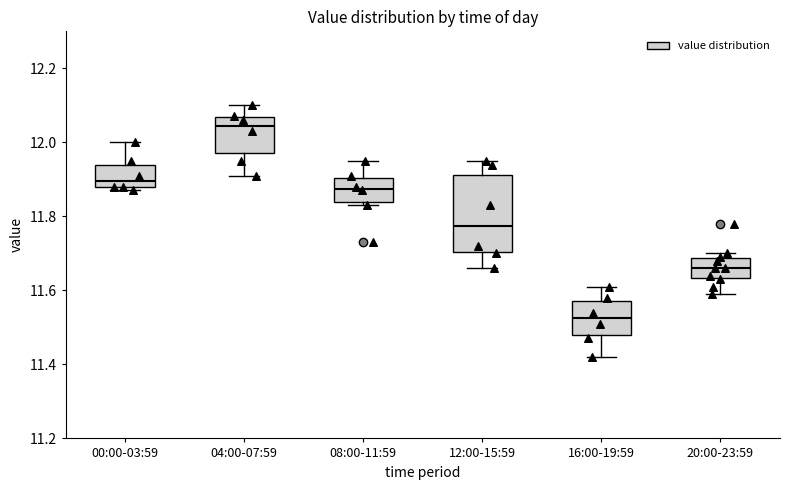

Which box's median line is the highest?

04:00-07:59